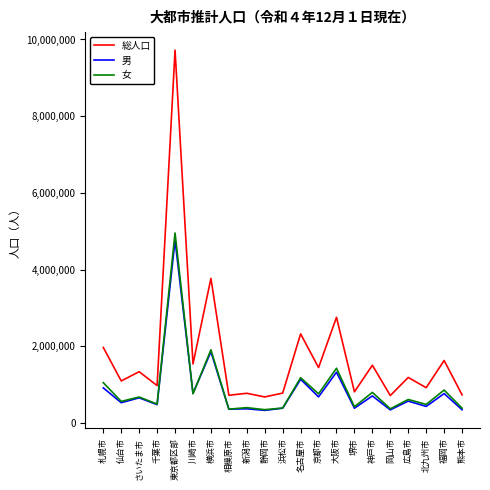

Which series changed the most between 川崎市 and 横浜市?

総人口